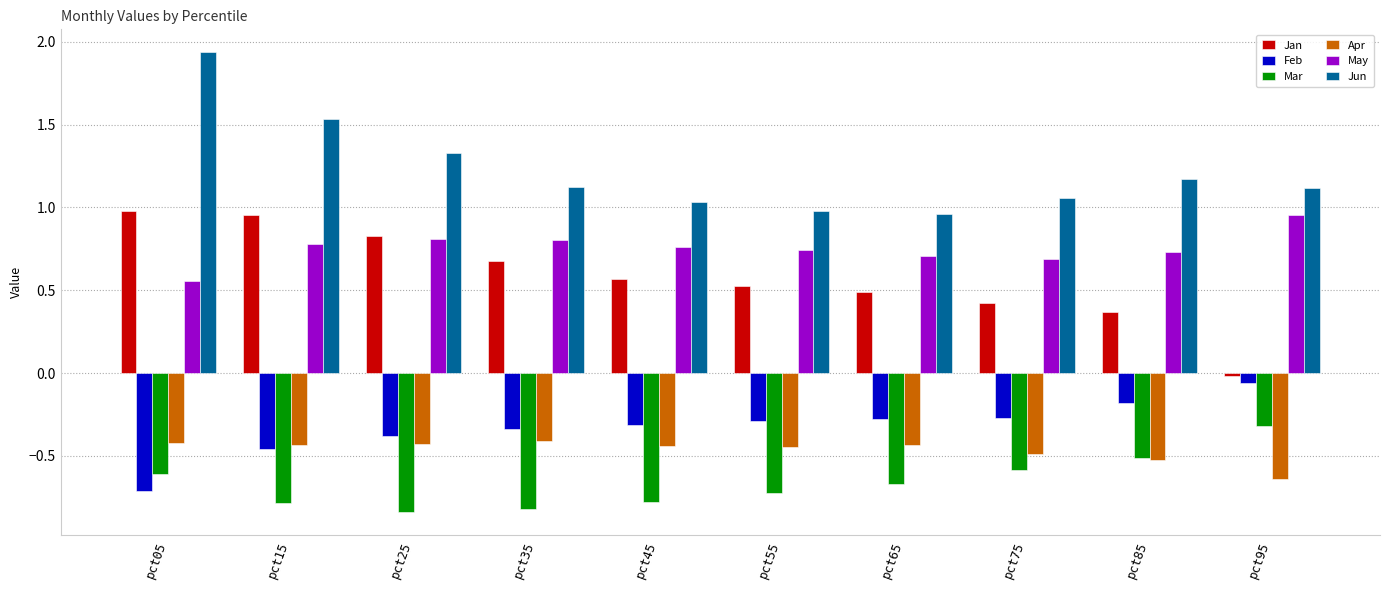

What is the difference between the second highest and second lowest values in the Apr series?

0.1